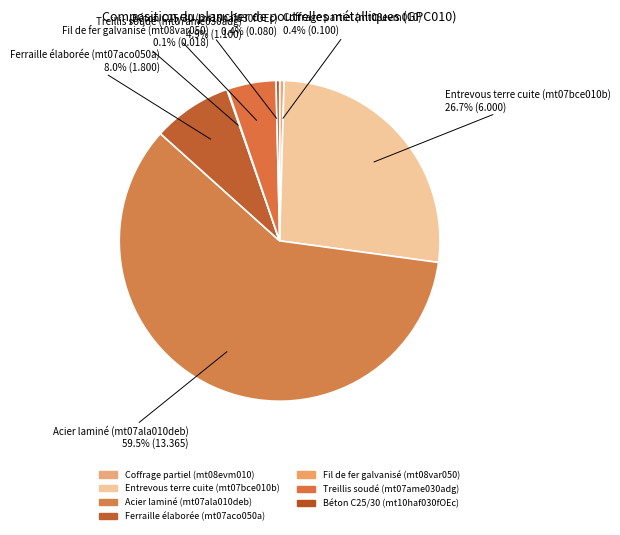

To the nearest percent, what is the combined percentage of Acier laminé (mt07ala010deb) and Fil de fer galvanisé (mt08var050)?

60%